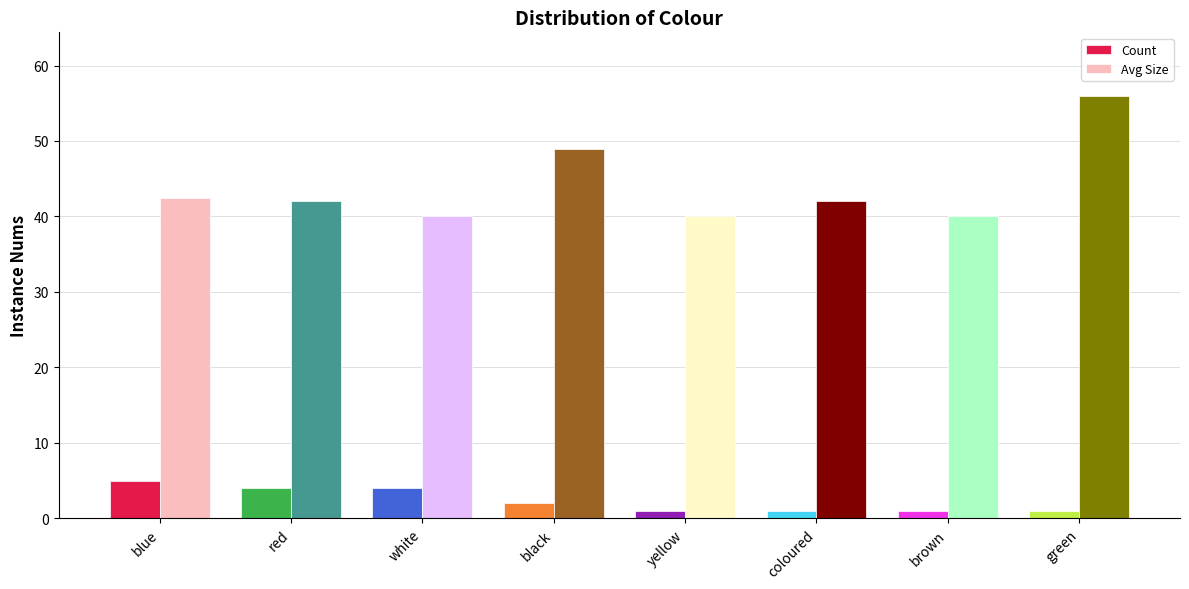

Count the number of categories in the chart.

8